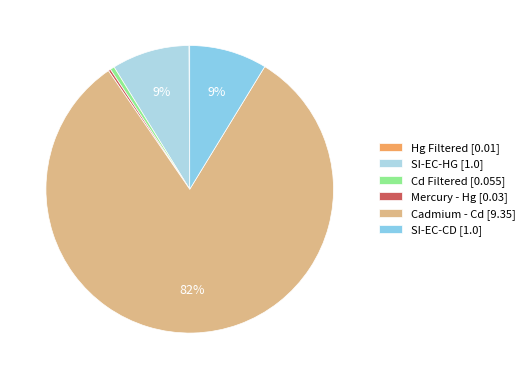

What is the change in value from Cd Filtered to SI-EC-CD?

+0.9